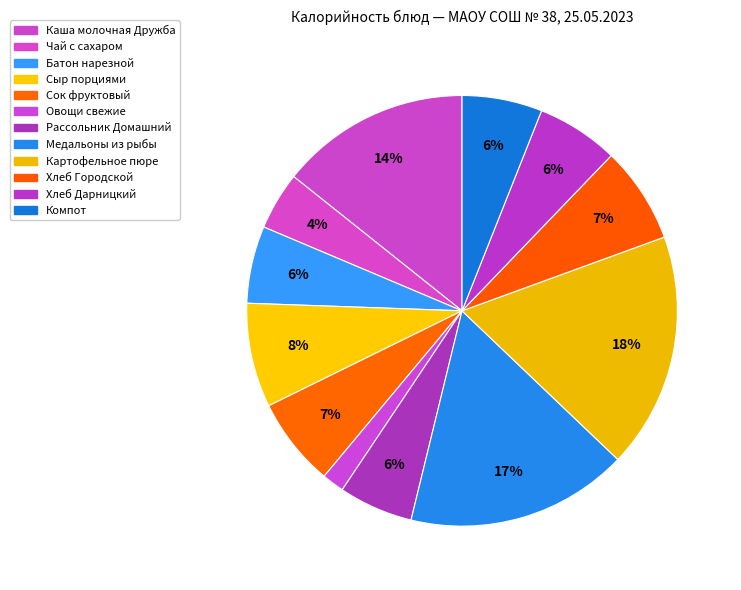

Count the number of slices in the pie.

12